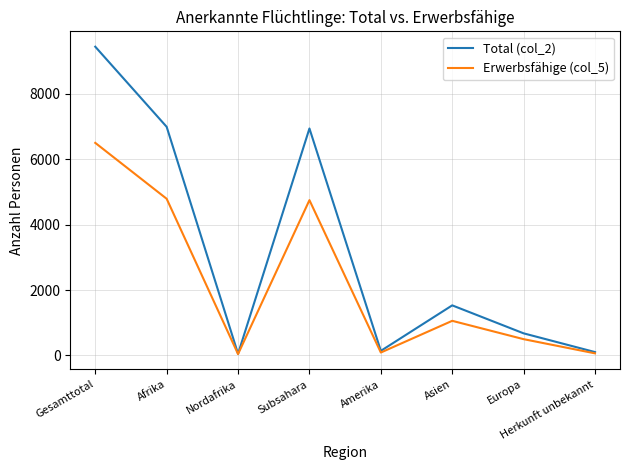

What is the maximum value shown in the chart?

9445